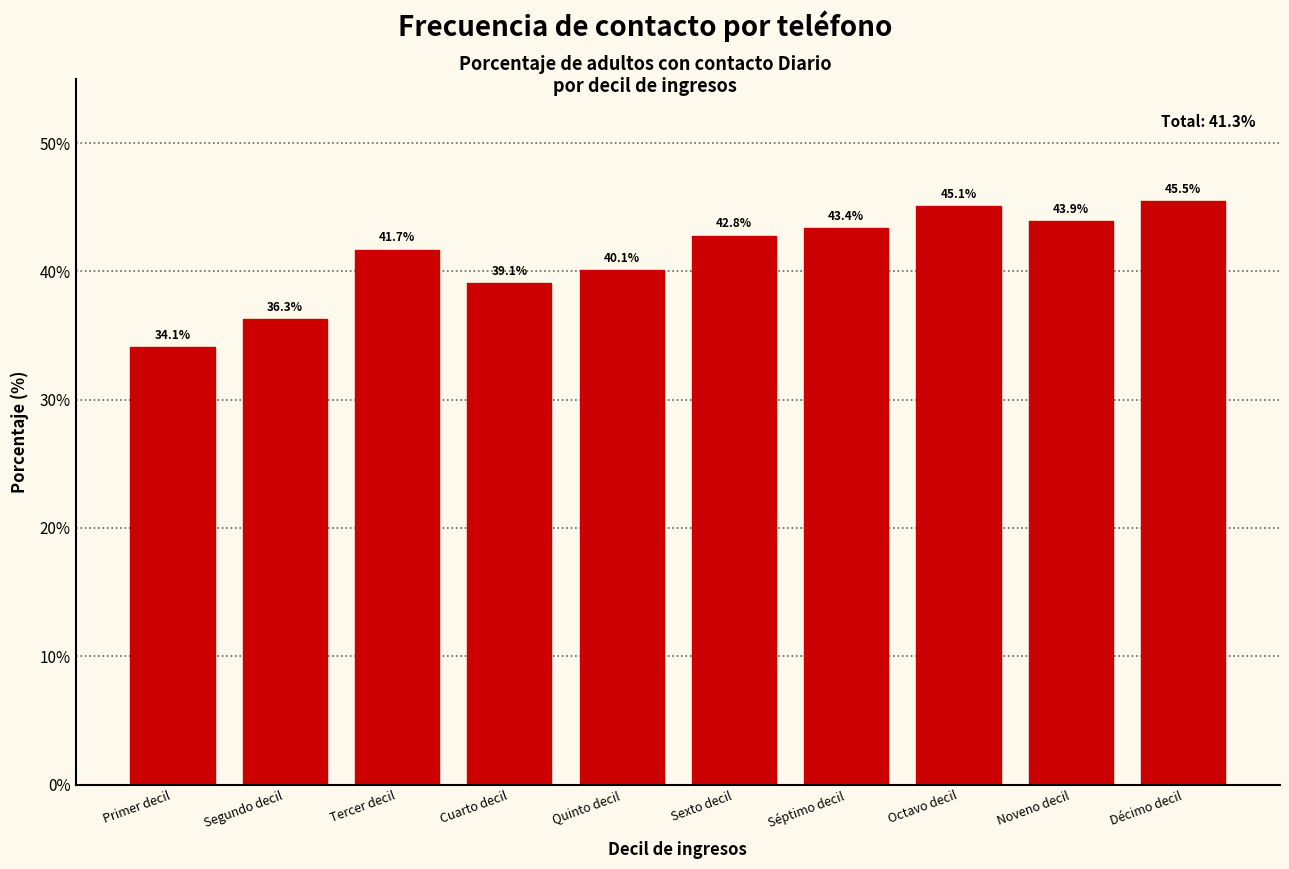

Reading left to right, what are all the values shown in this chart?

34.1	36.3	41.7	39.1	40.1	42.8	43.4	45.1	43.9	45.5